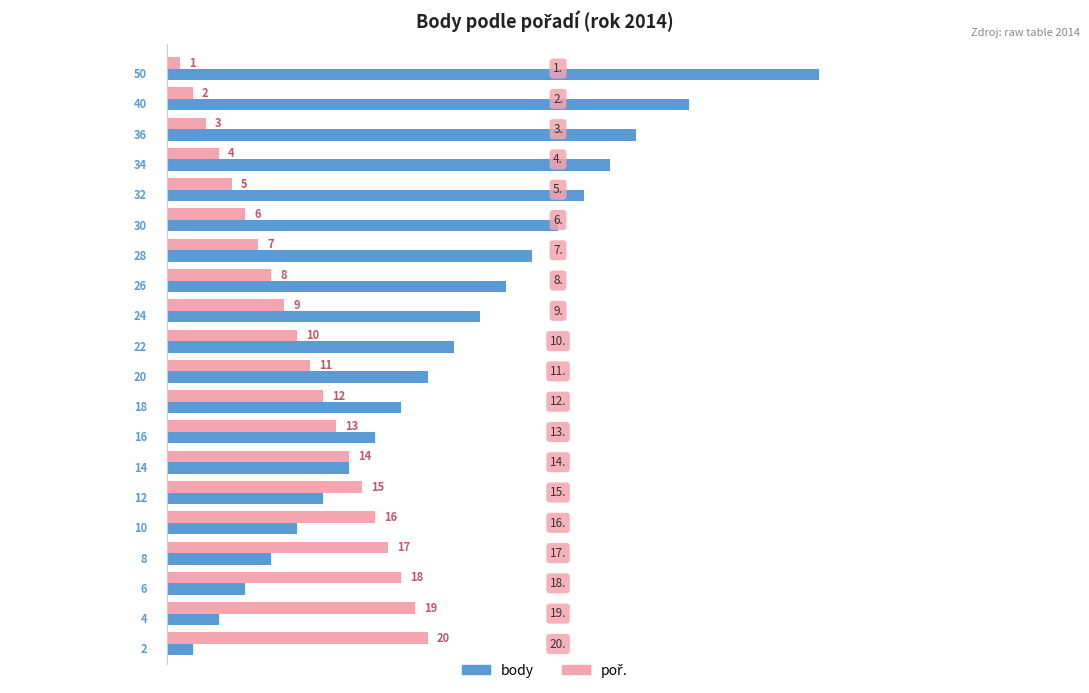

Which series has the largest total across all categories?

body